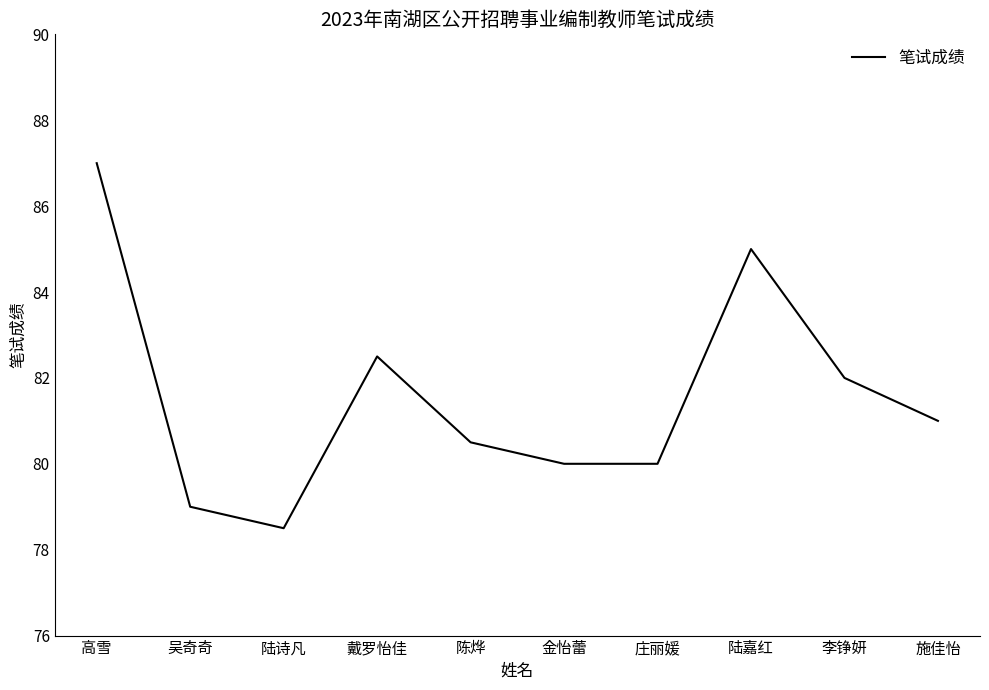

What position from the left is 吴奇奇?

2